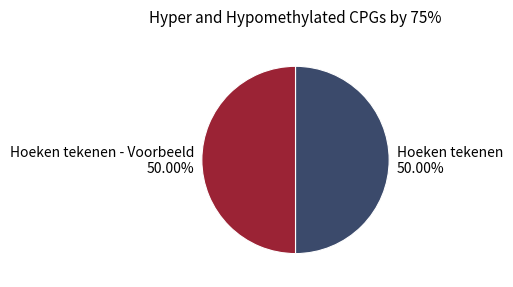

Approximately how many times larger is the value at Hoeken tekenen 50.00% compared to Hoeken tekenen - Voorbeeld 50.00%?

1.0